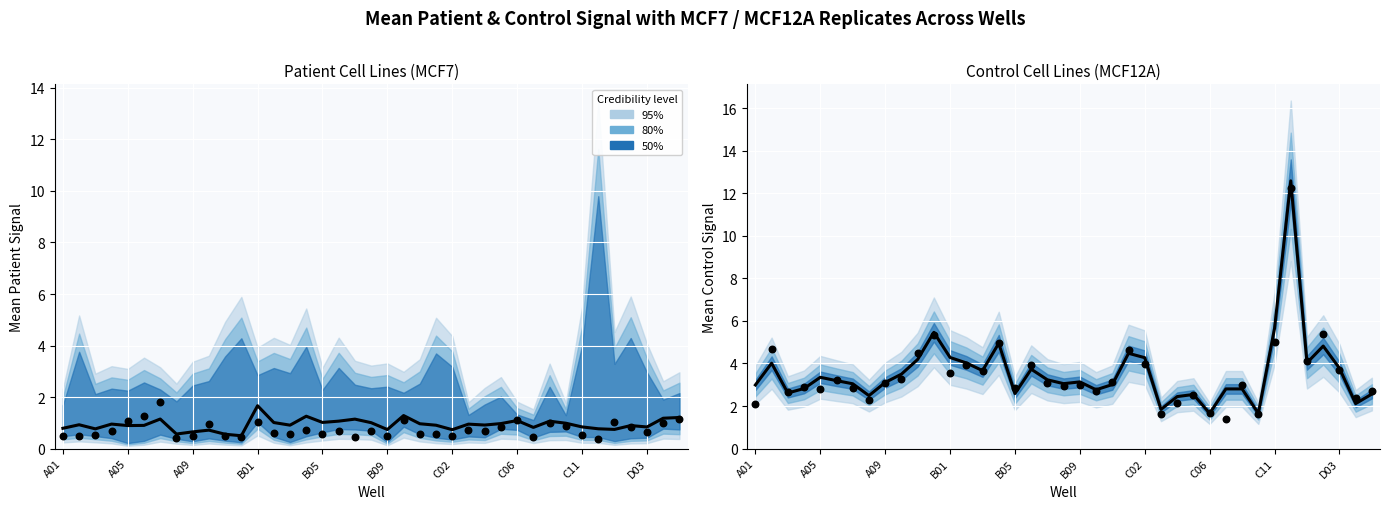

Which series has the widest spread of Y values?

Mean Control